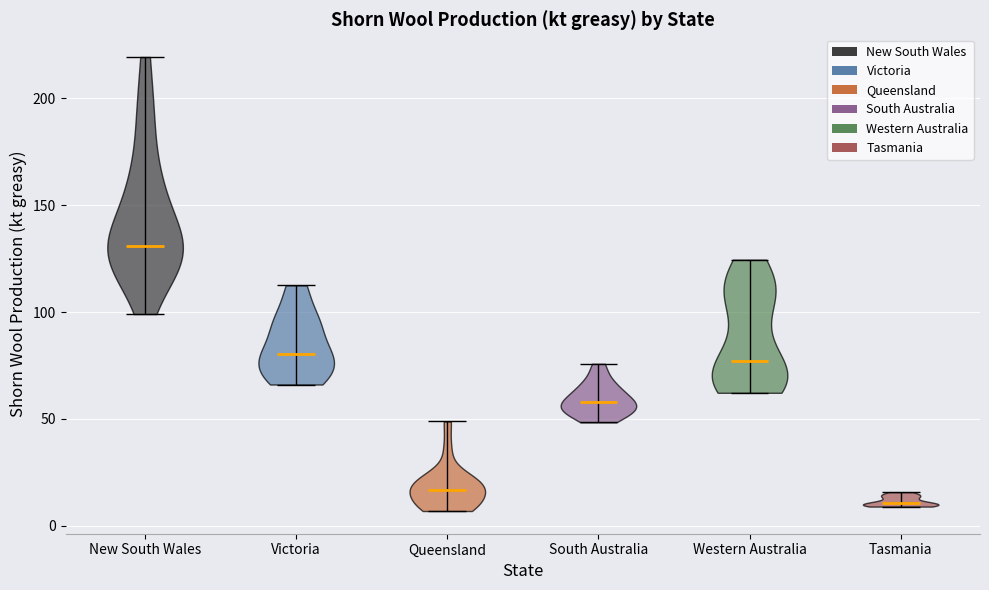

Reading left to right, read every violin against the y-axis: where its median line is, and the lowest and highest points it reaches. The values are not printed on the chart, so give them approximately, as read against the axis.

New South Wales: median line 130, lowest point 100, highest point 220
Victoria: median line 80, lowest point 65, highest point 110
Queensland: median line 15, lowest point 5, highest point 50
South Australia: median line 60, lowest point 50, highest point 75
Western Australia: median line 75, lowest point 60, highest point 125
Tasmania: median line 10, lowest point 10, highest point 15